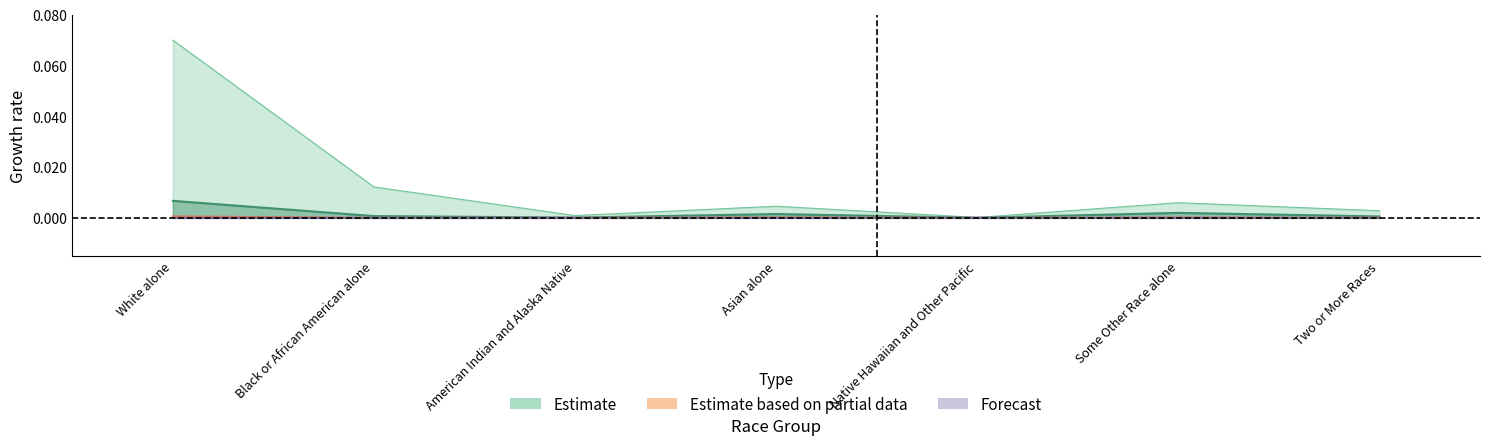

Between White alone and Native Hawaiian and Other Pacific, which is larger?

White alone